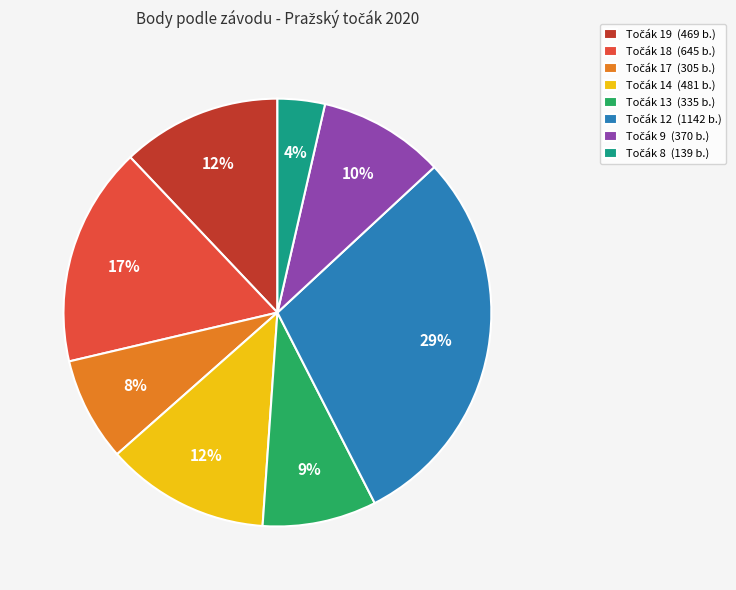

To the nearest percent, what is the average slice percentage?

12%